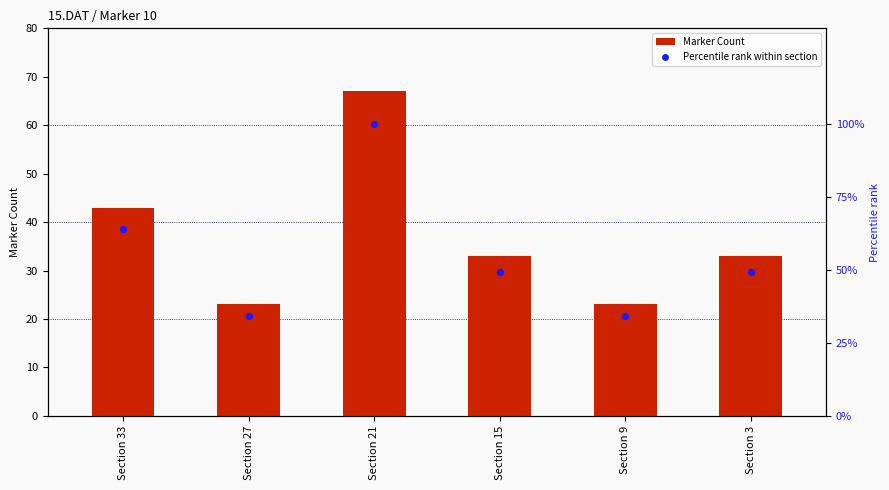

Is the value of Marker Count at Section 3 greater than the value of Percentile rank within section at Section 33?

No